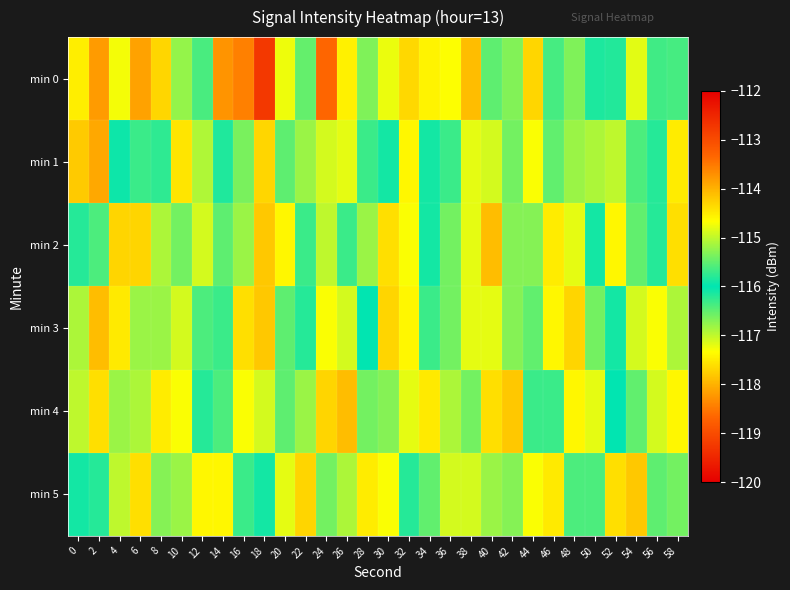

At which category is the sum across all series the highest?

26